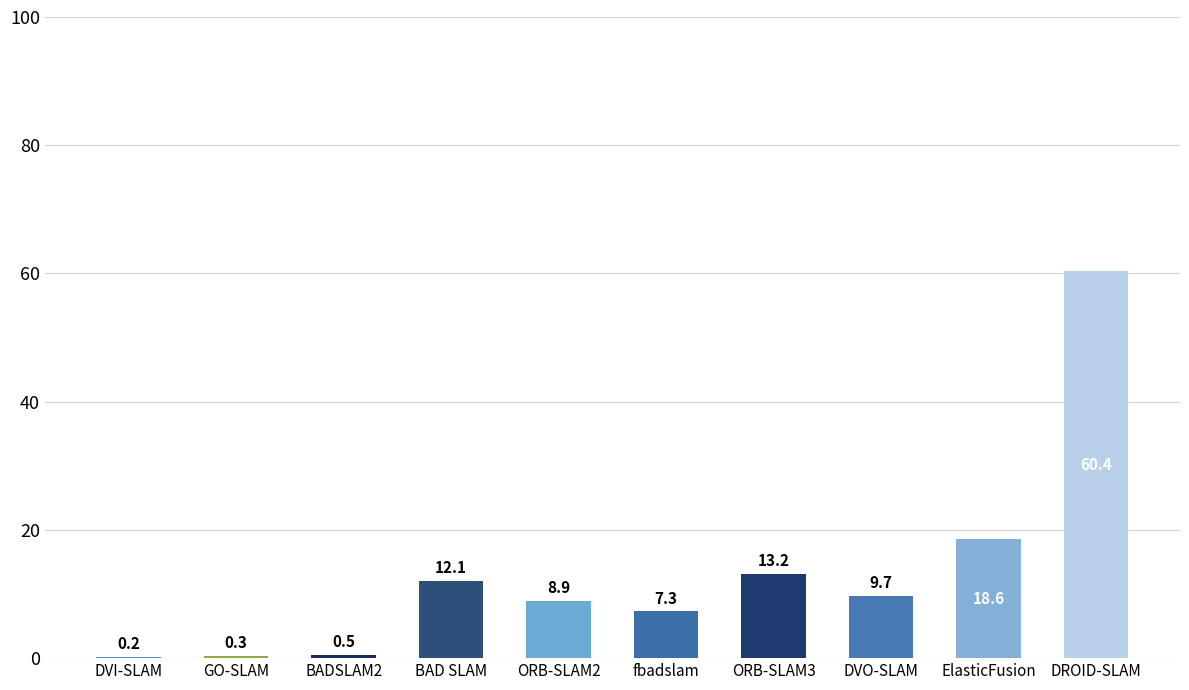

The chart shows a value of 84.6 at DROID-SLAM. True or false?

False